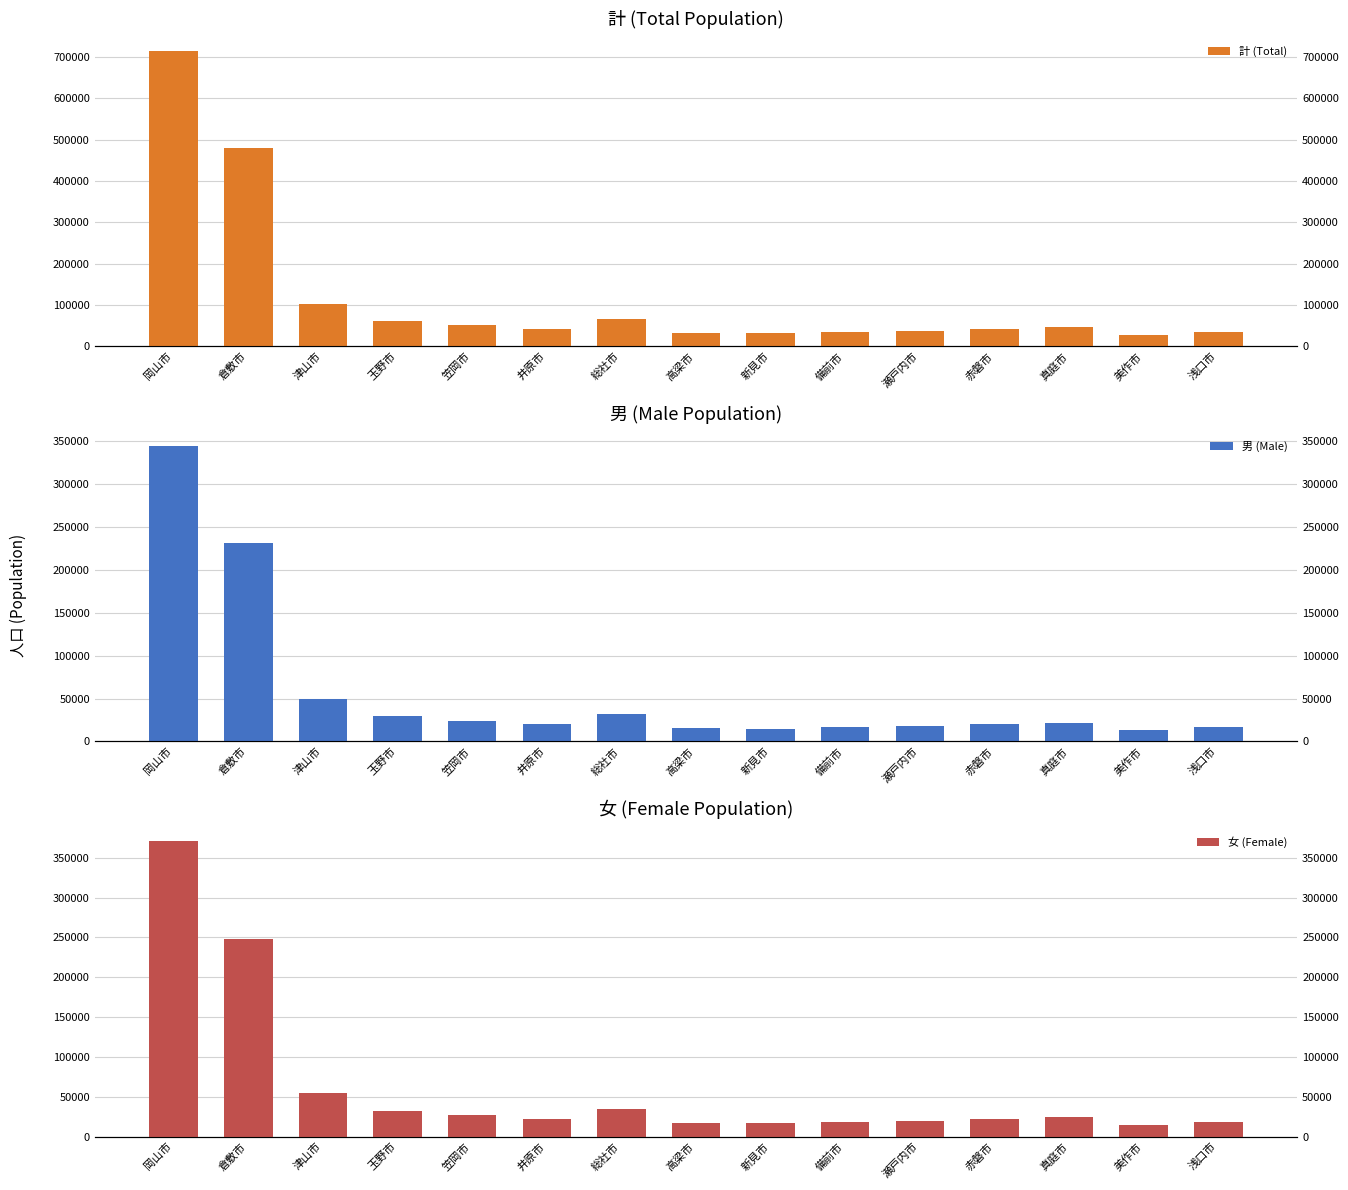

What is the difference between the 女 (Female) values at 倉敷市 and 玉野市?

215572